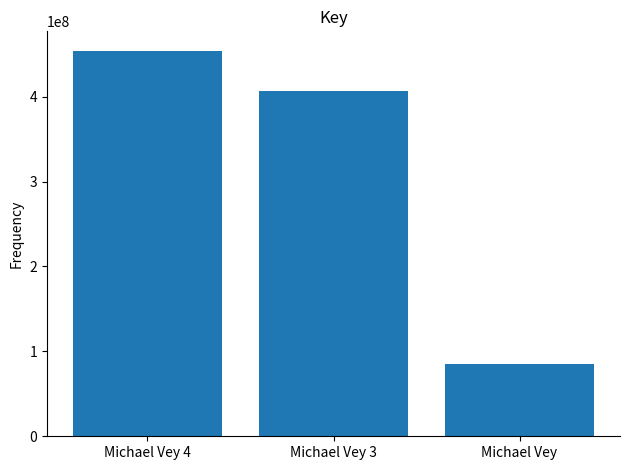

Is it true that the value at Michael Vey 4 is 454308020?

True